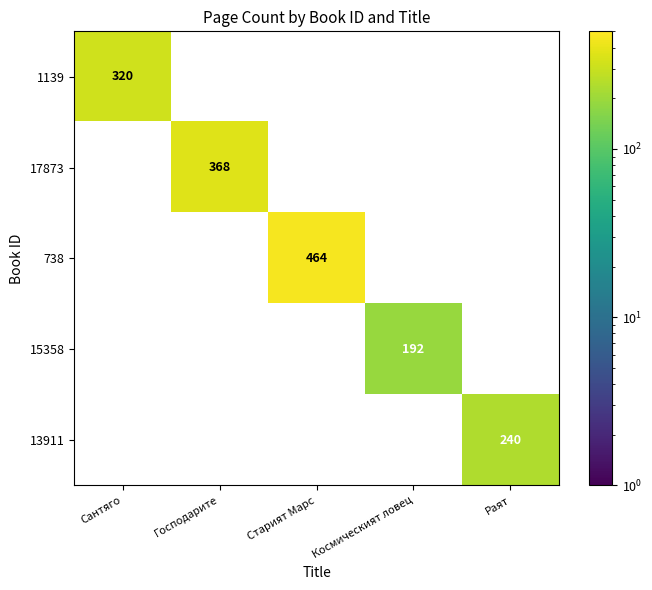

What is the approximate value of 13911 at Раят?

240